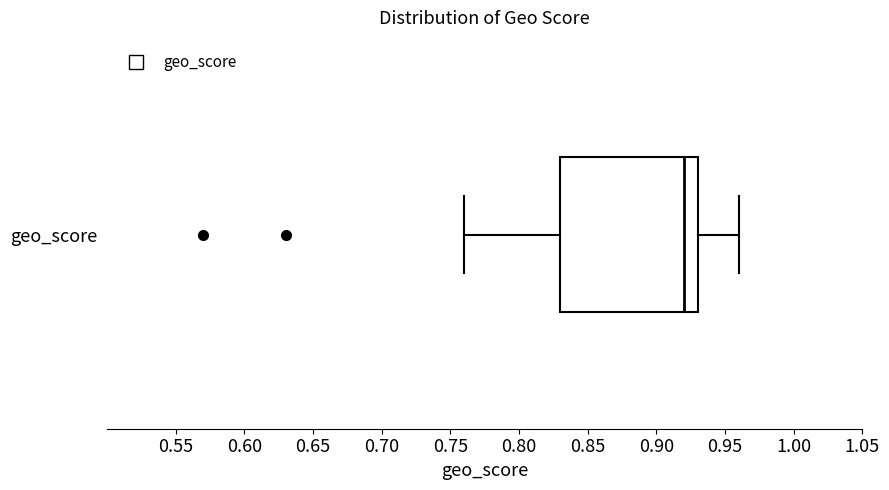

Where is the left edge of the box for geo_score on the x-axis? The values are not printed on the chart, so give them approximately, as read against the axis.

0.83